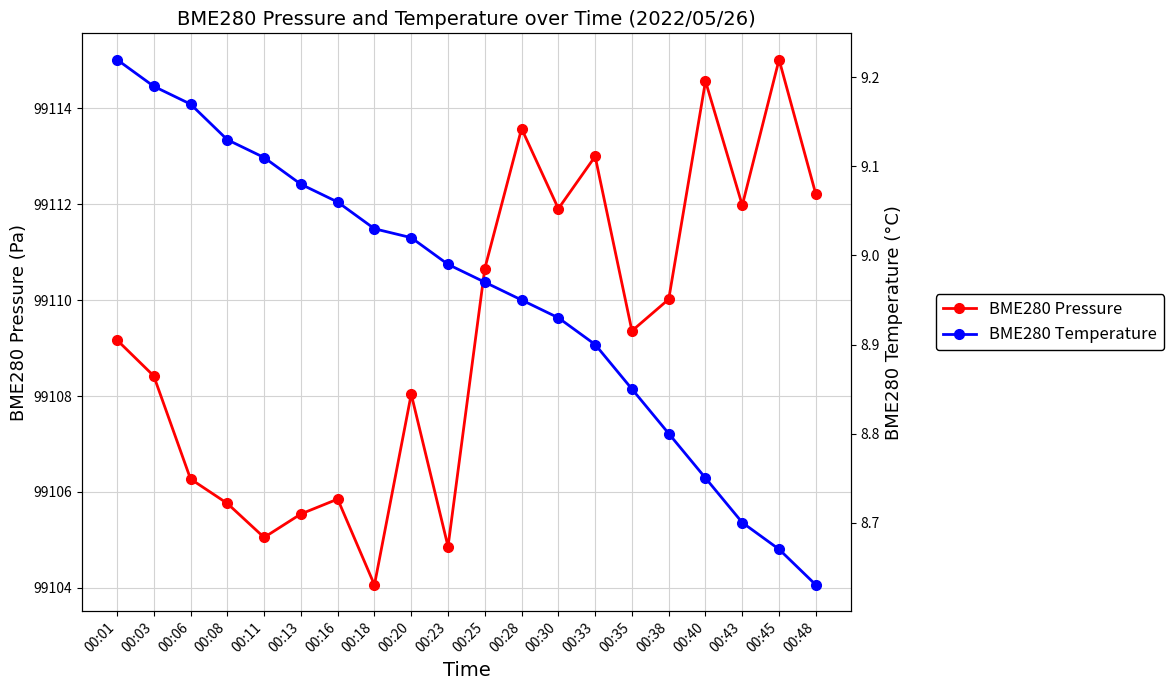

What is the total value across all series at 00:40?

99123.3